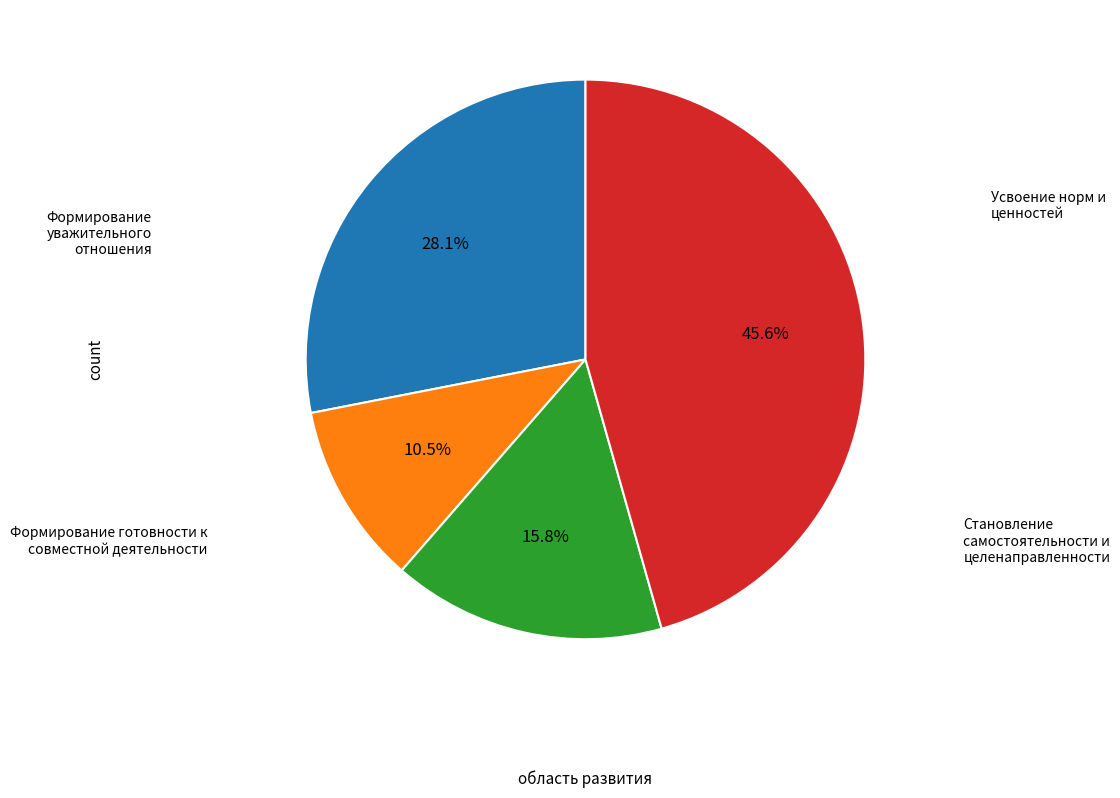

Is there a majority slice in this chart?

No